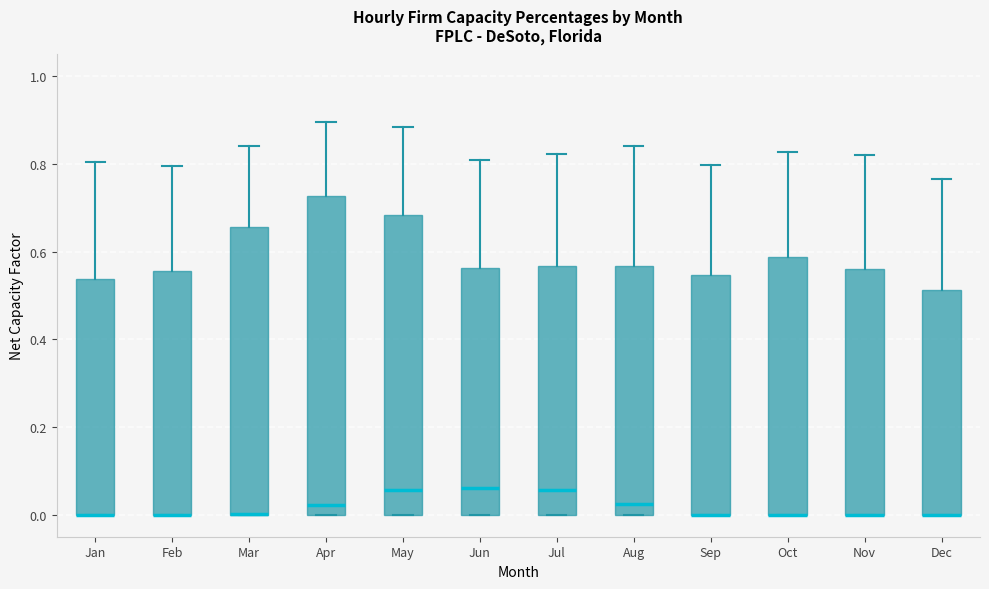

Reading left to right, read every box against the y-axis: the position of its median line, the range the box covers, and the ends of its whiskers. The values are not printed on the chart, so give them approximately, as read against the axis.

Jan: median 0.00 (drawn on the box's lower edge), box 0.00 to 0.54, whiskers 0.00 to 0.80
Feb: median 0.00 (drawn on the box's lower edge), box 0.00 to 0.56, whiskers 0.00 to 0.80
Mar: median 0.00 (drawn on the box's lower edge), box 0.00 to 0.66, whiskers 0.00 to 0.84
Apr: median 0.02, box 0.00 to 0.72, whiskers 0.00 to 0.90
May: median 0.06, box 0.00 to 0.68, whiskers 0.00 to 0.88
Jun: median 0.06, box 0.00 to 0.56, whiskers 0.00 to 0.80
Jul: median 0.06, box 0.00 to 0.56, whiskers 0.00 to 0.82
Aug: median 0.02, box 0.00 to 0.56, whiskers 0.00 to 0.84
Sep: median 0.00 (drawn on the box's lower edge), box 0.00 to 0.54, whiskers 0.00 to 0.80
Oct: median 0.00 (drawn on the box's lower edge), box 0.00 to 0.58, whiskers 0.00 to 0.82
Nov: median 0.00 (drawn on the box's lower edge), box 0.00 to 0.56, whiskers 0.00 to 0.82
Dec: median 0.00 (drawn on the box's lower edge), box 0.00 to 0.52, whiskers 0.00 to 0.76